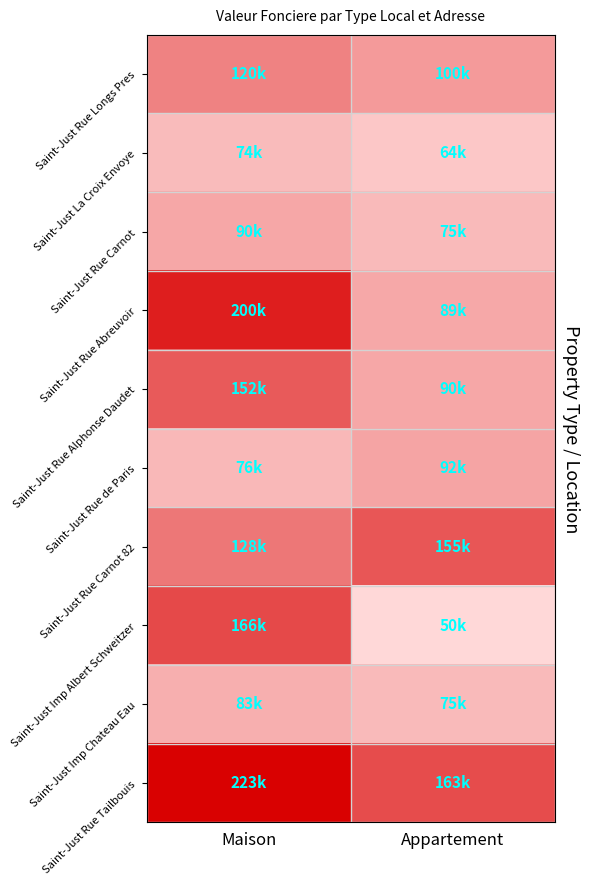

What is the difference between the highest and lowest values at Maison?

149000